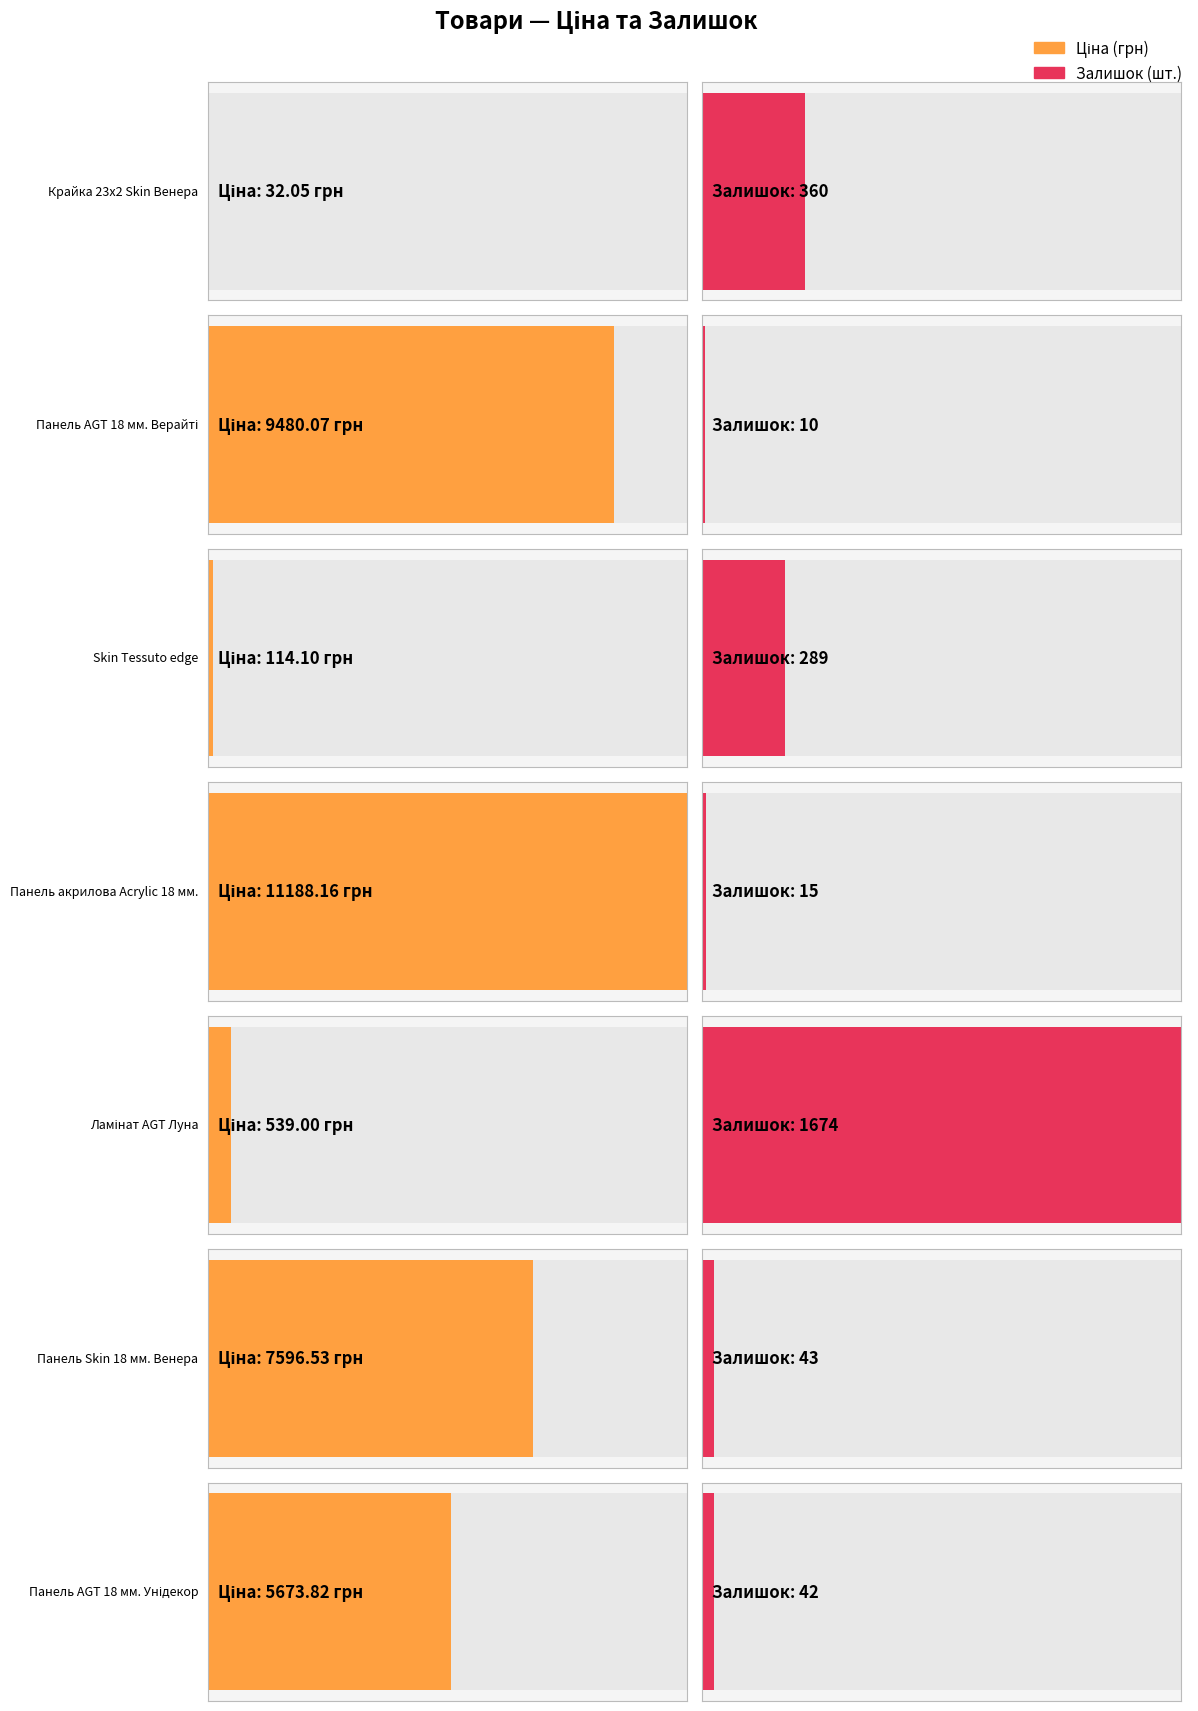

Rank the series by their maximum value, from lowest to highest.

Залишок, Ціна